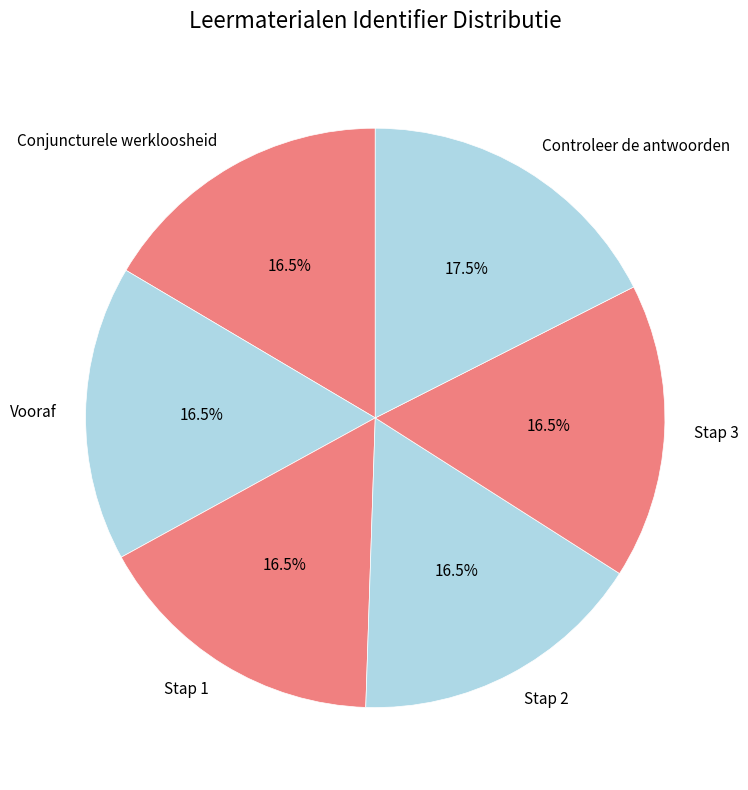

Count the number of slices in the pie.

6